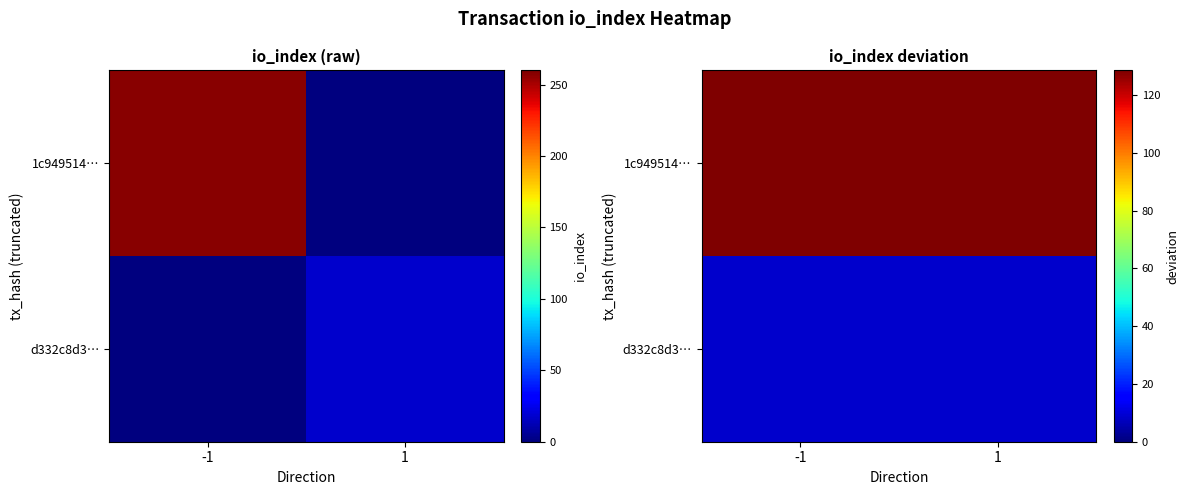

At which label is 1c949514… closest to 128?

-1